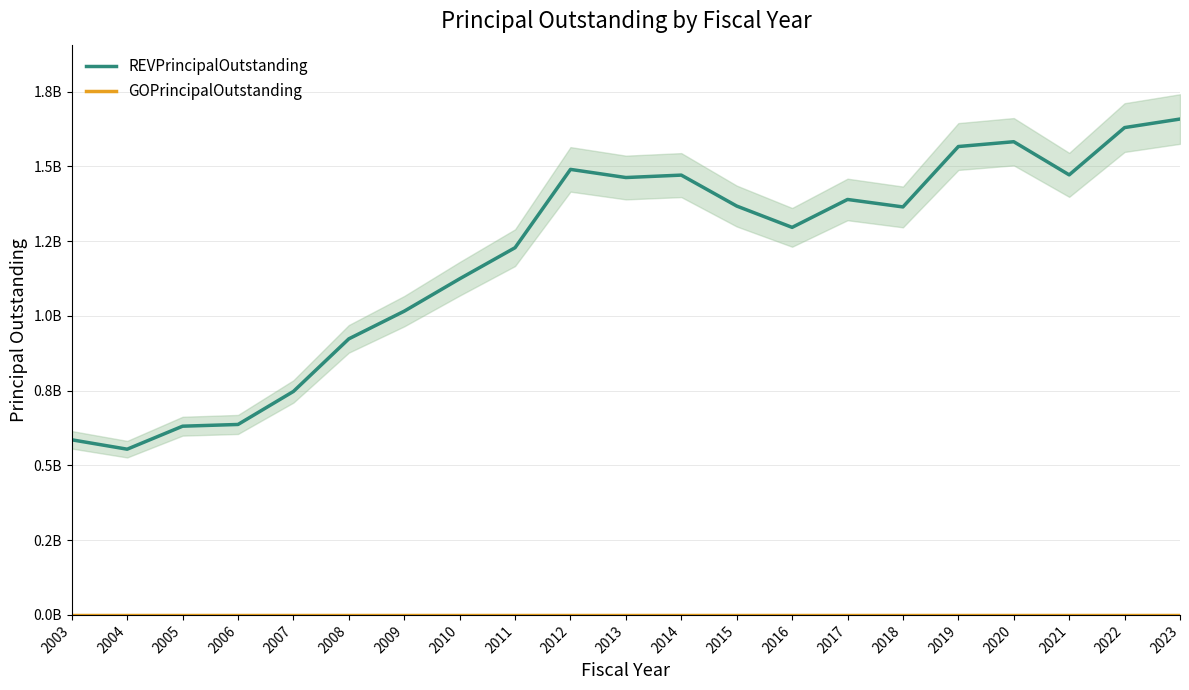

The REVPrincipalOutstanding series shows 1089524885.3 at 2006. True or false?

False